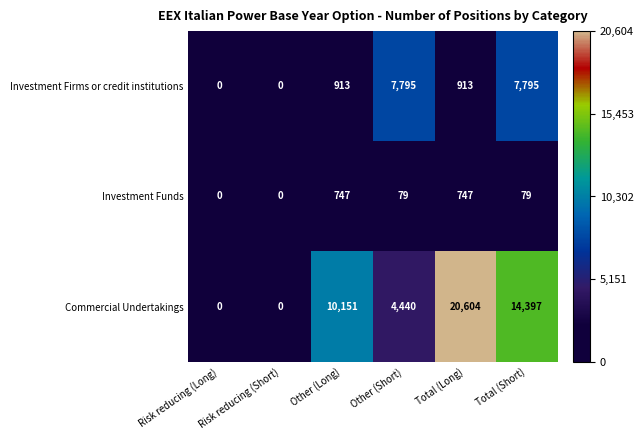

The Investment Firms or credit institutions series shows 7795 at Total (Short). True or false?

True